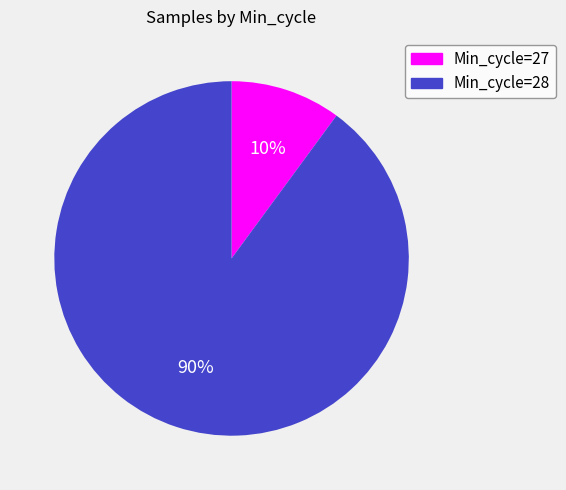

Is there any slice that represents more than half of the pie?

Yes